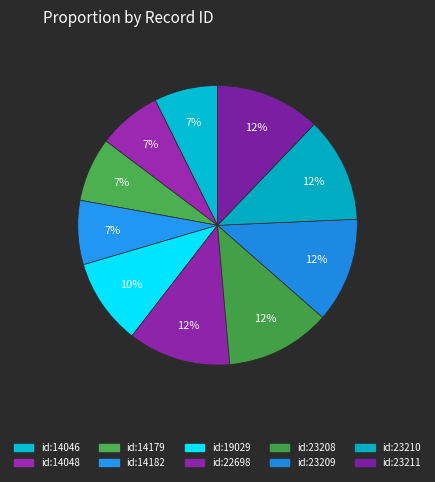

The id:14048 slice represents 16% of the pie. True or false?

False